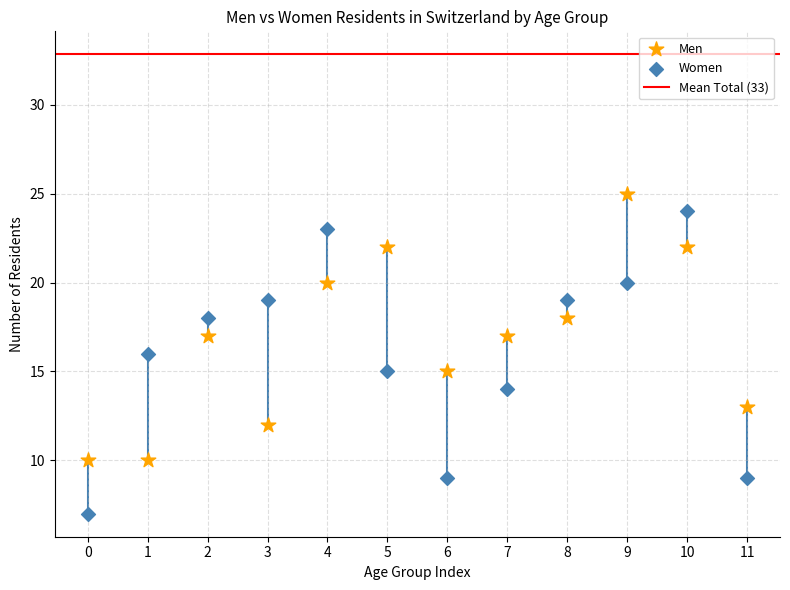

Across all data points, what is the range of Y values (max minus min)?

18